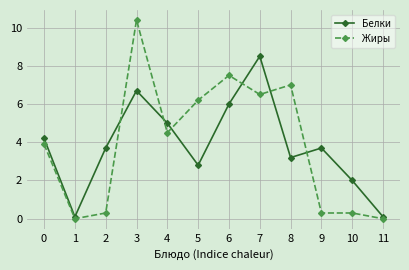

After their last crossing, which series has the higher values: Белки or Жиры?

Белки